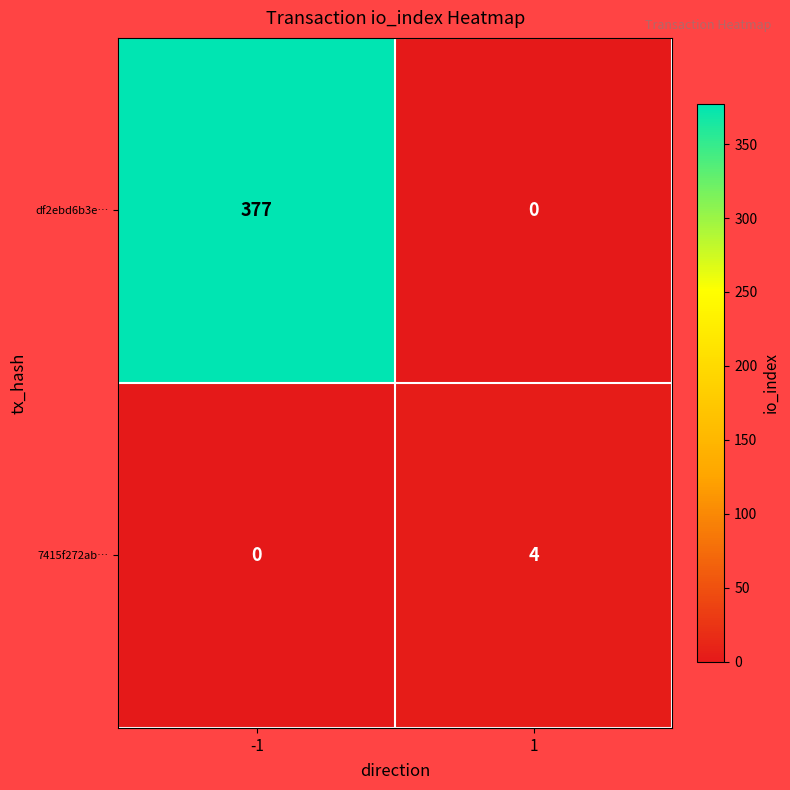

How many distinct data groups are displayed?

2